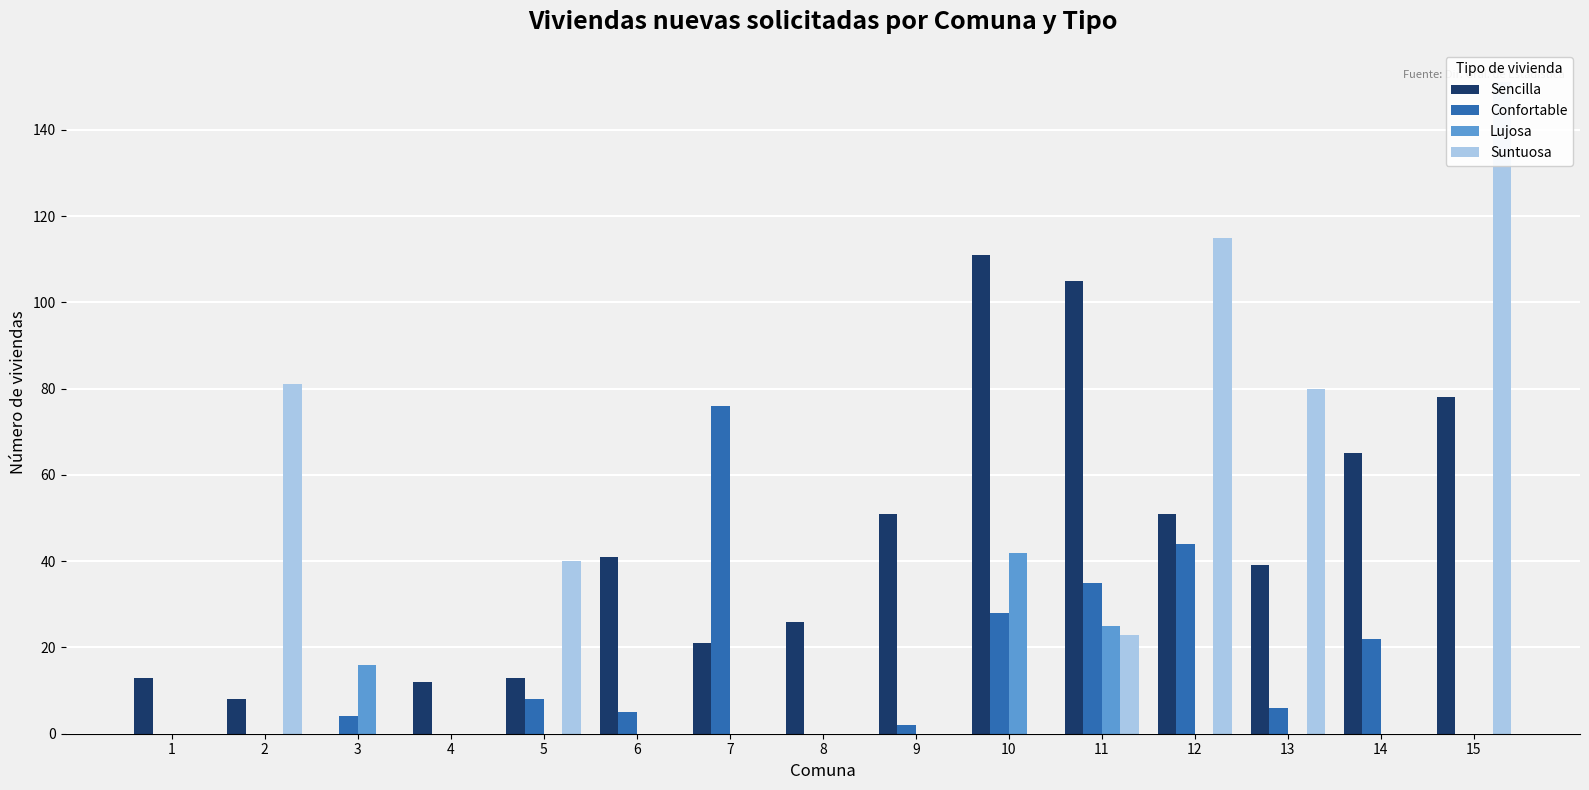

What are all the series names shown in the legend?

Sencilla, Confortable, Lujosa, Suntuosa